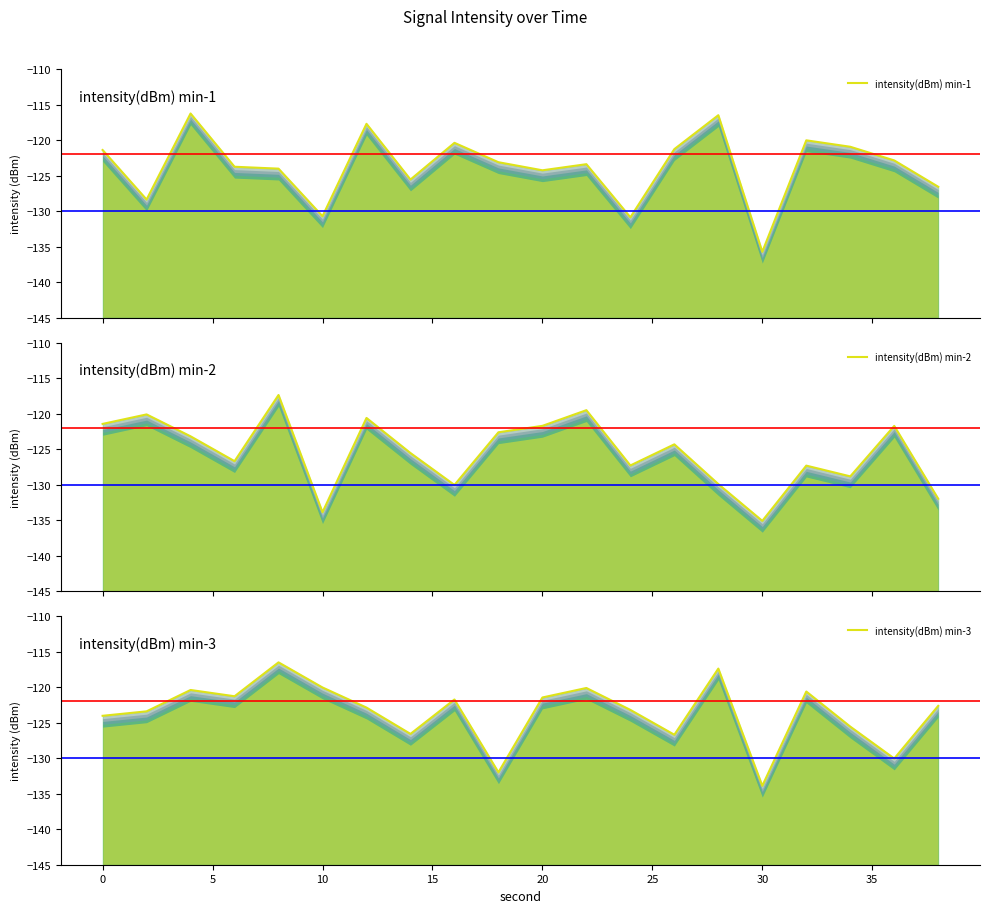

How many interior local valleys does the intensity(dBm) min-2 series have?

6